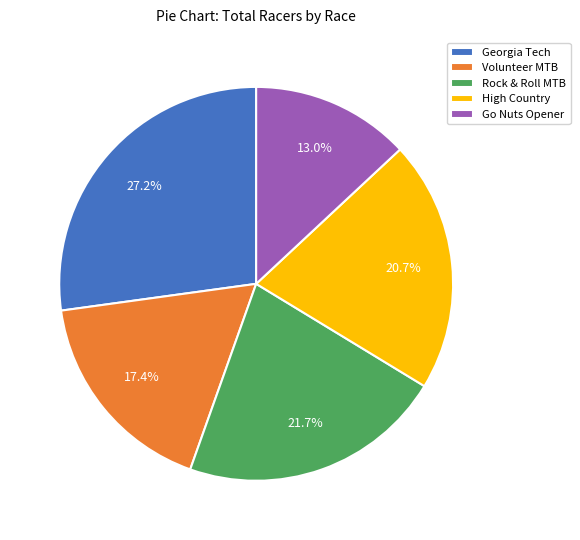

Which has a higher value, Rock & Roll MTB or High Country?

Rock & Roll MTB